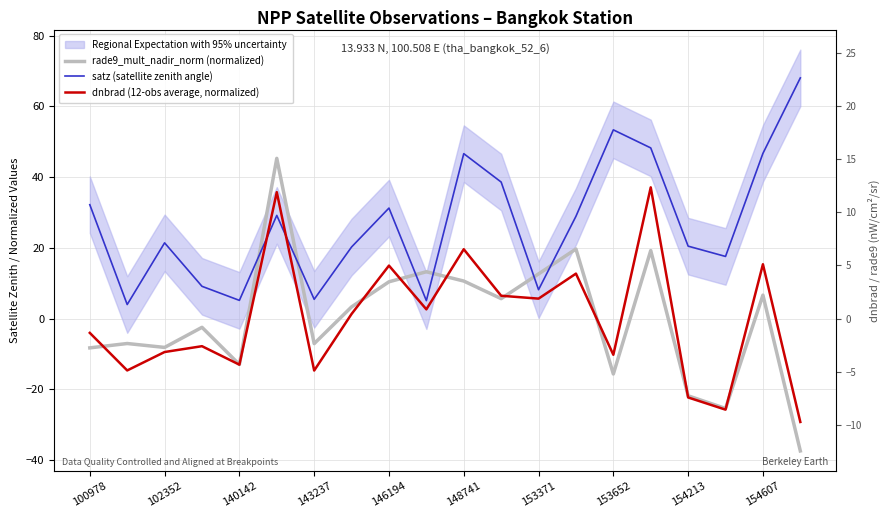

In rade9_mult_nadir_norm (normalized), how many points are lower than both neighbors (excluding endpoints)?

6